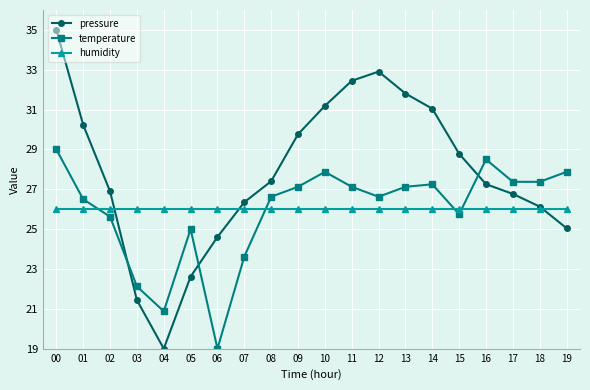

Where do humidity and pressure first cross each other?

02 and 03